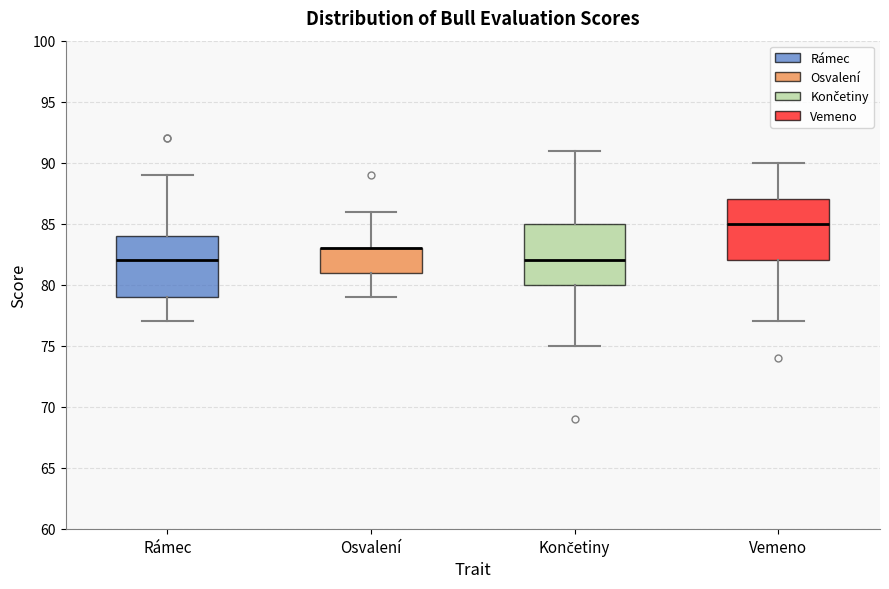

Reading left to right, transcribe this box plot: for each box, give where its median line is, the range the box spans, and where its two whiskers end, as read against the y-axis. The values are not printed on the chart, so give them approximately, as read against the axis.

Rámec: median 82, box 79 to 84, whiskers 77 to 89
Osvalení: median 83 (drawn on the box's upper edge), box 81 to 83, whiskers 79 to 86
Končetiny: median 82, box 80 to 85, whiskers 75 to 91
Vemeno: median 85, box 82 to 87, whiskers 77 to 90